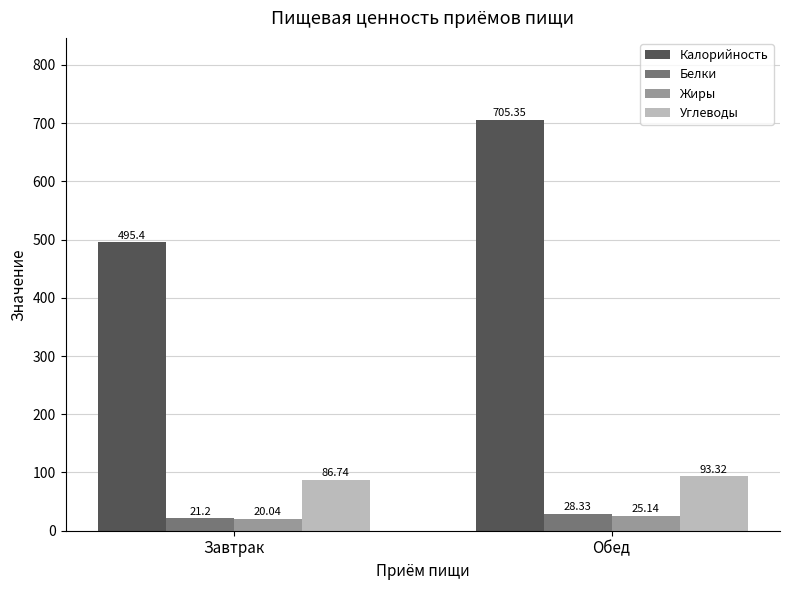

What is the total value across all series at Завтрак?

623.4